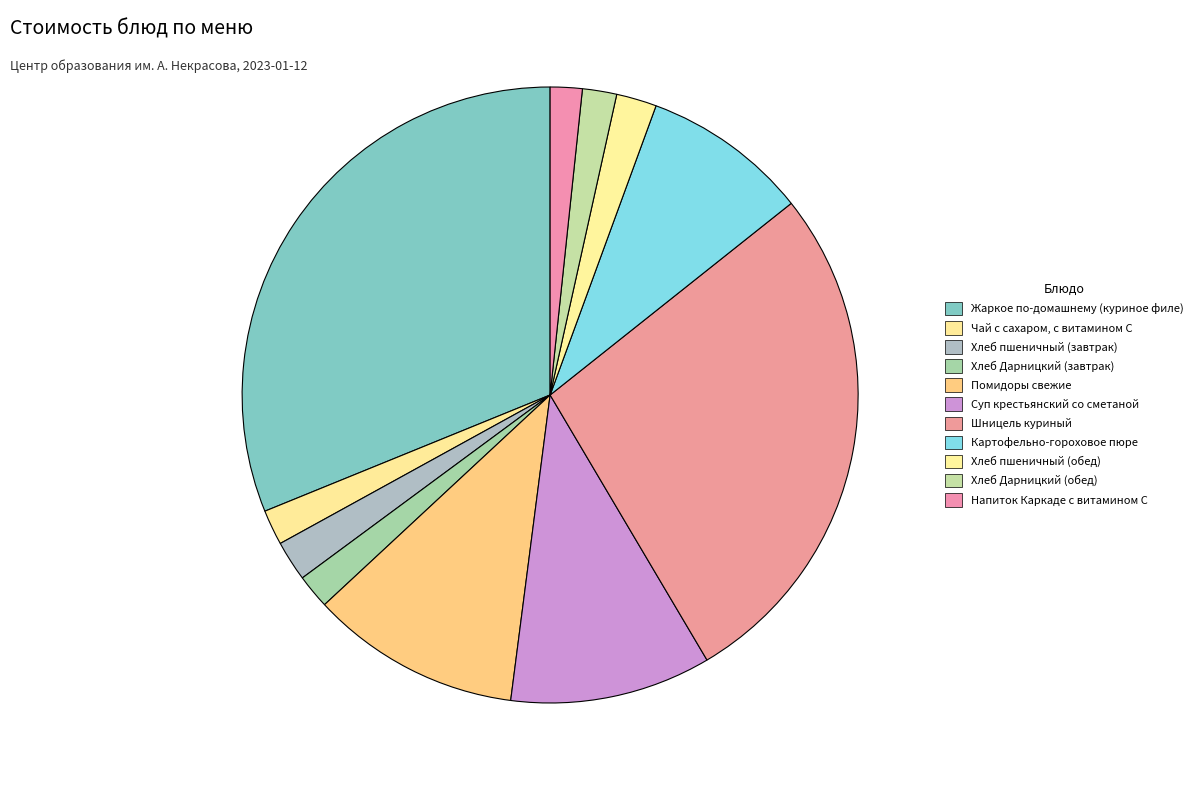

Rank the categories by value from lowest to highest.

Напиток Каркаде с витамином С, Хлеб Дарницкий (завтрак), Хлеб Дарницкий (обед), Чай с сахаром, с витамином С, Хлеб пшеничный (завтрак), Хлеб пшеничный (обед), Картофельно-гороховое пюре, Суп крестьянский со сметаной, Помидоры свежие, Шницель куриный, Жаркое по-домашнему (куриное филе)